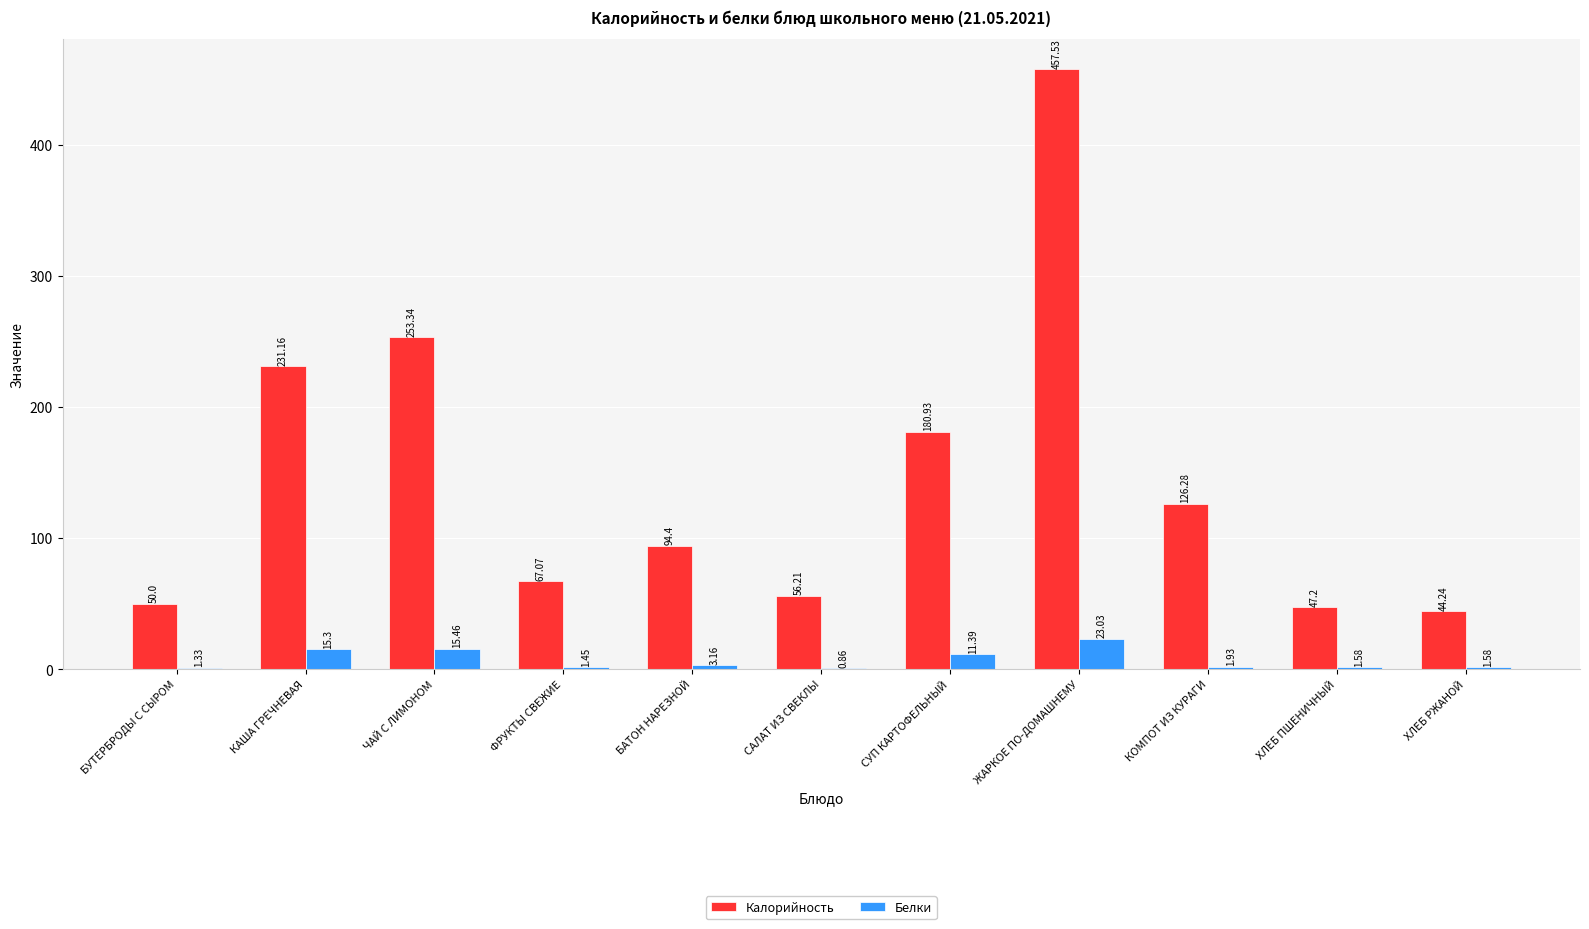

Count the number of data series in this chart.

2